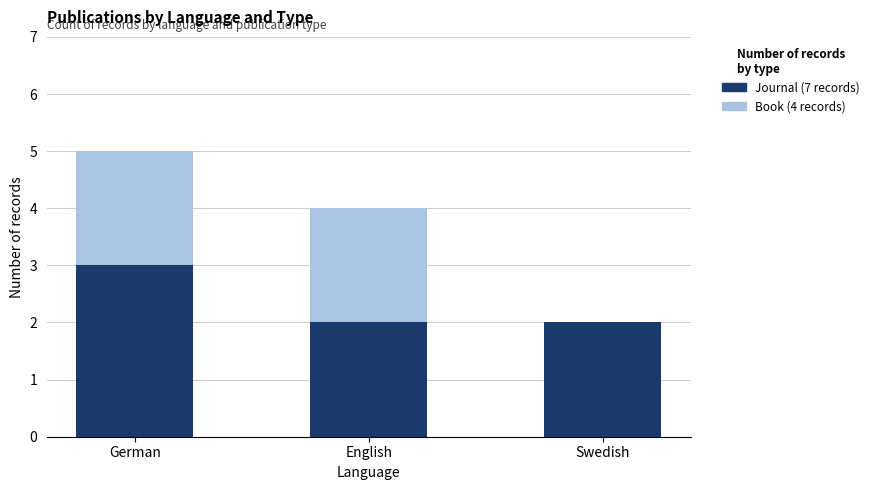

At which category is the sum across all series the highest?

German